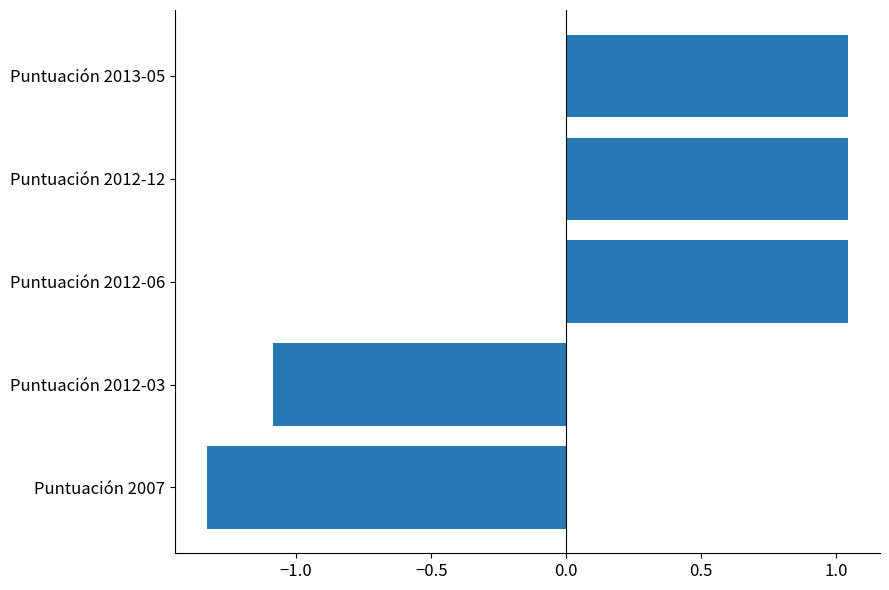

Which label corresponds to the smallest value in the chart?

Puntuación 2007